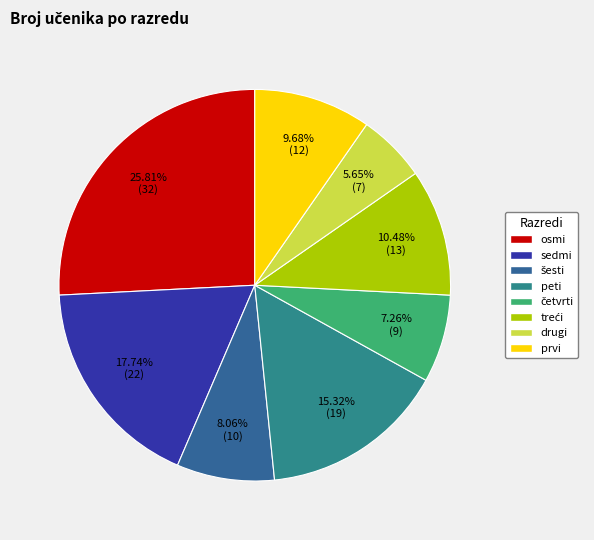

Is peti the majority of the pie?

No